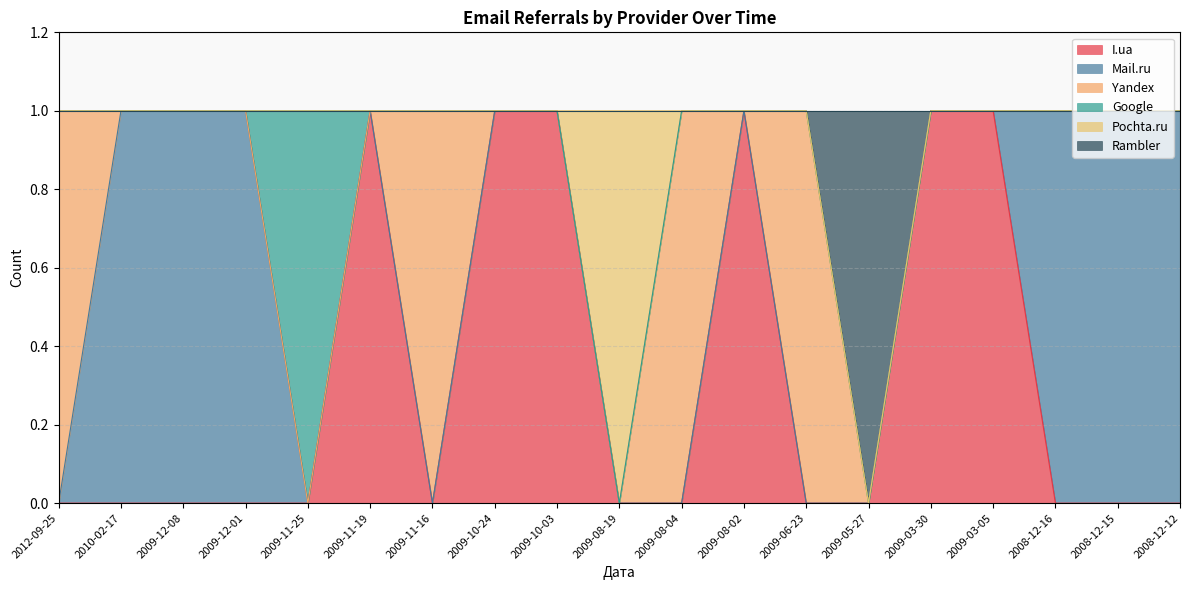

Which category has the lowest value across all series?

2012-09-25